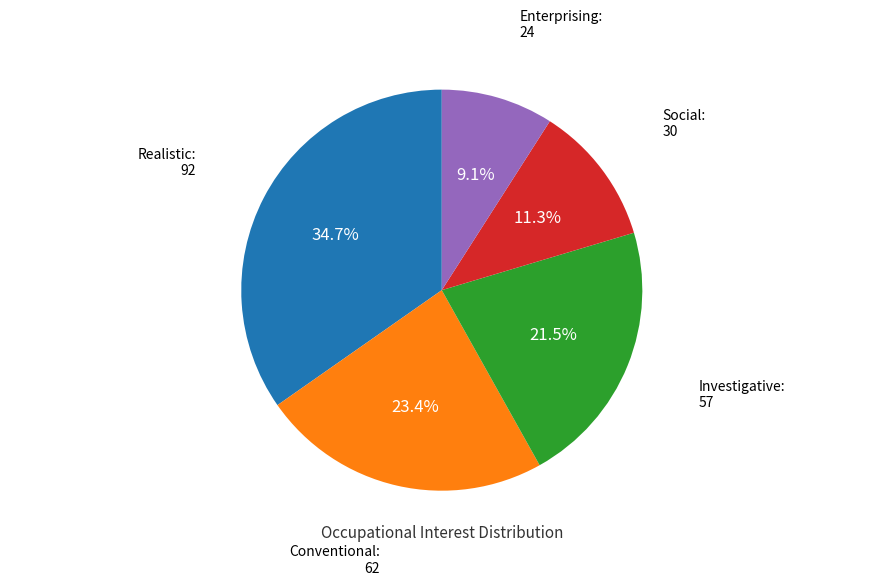

Is Realistic the majority of the pie?

No